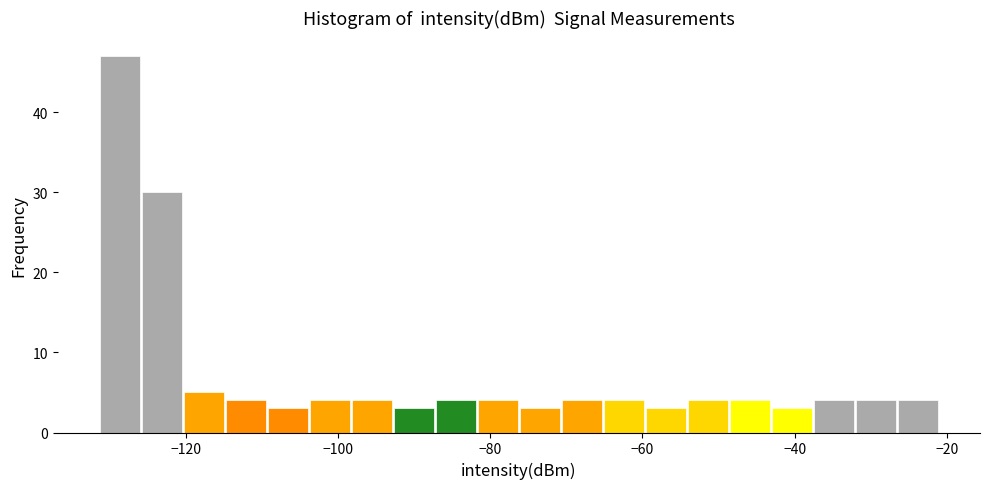

Read against the x-axis, roughly where is the centre of the tallest bar?

-128